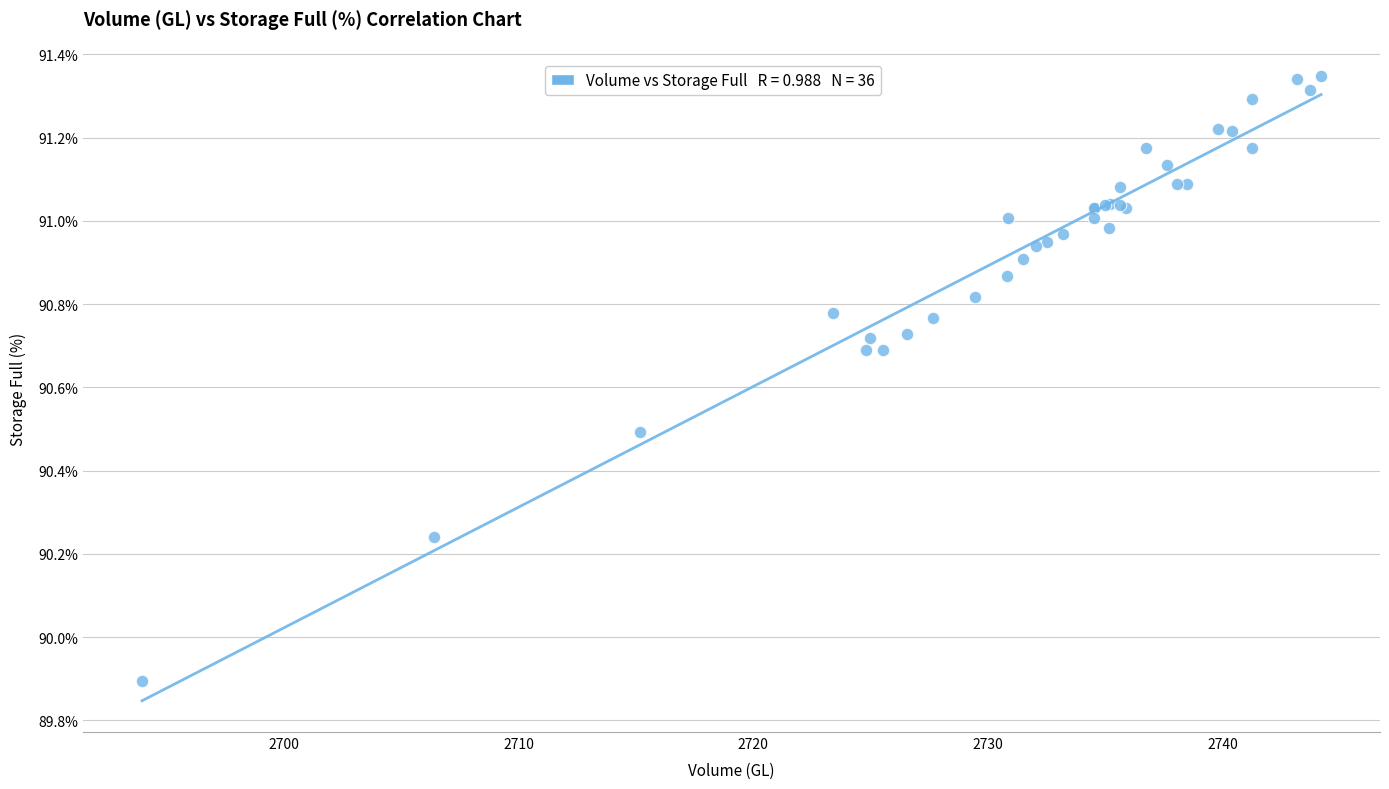

What Y value in the scatter plot is closest to 90?

89.9